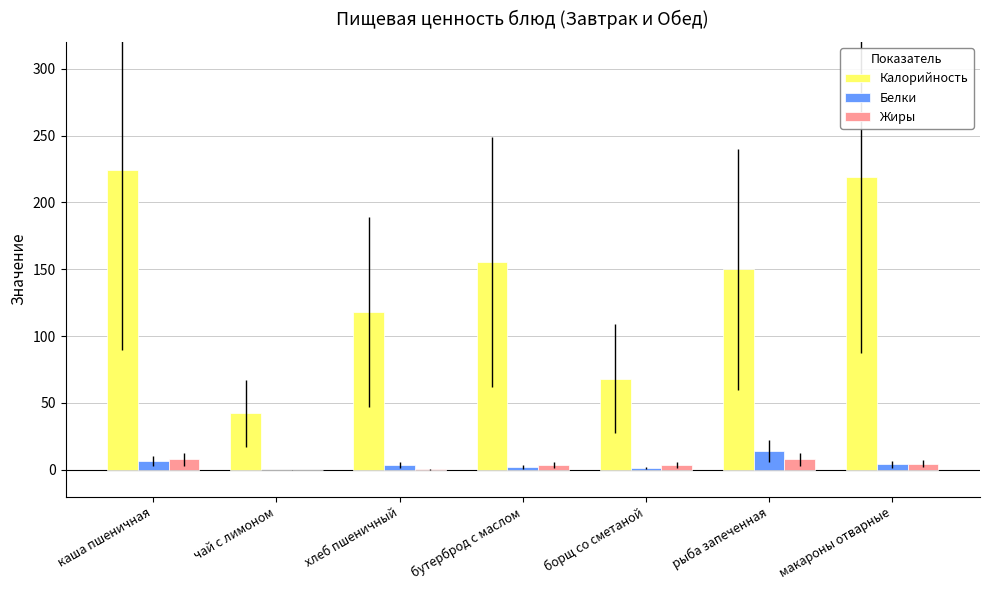

Is the value of Белки at хлеб пшеничный greater than the value of Калорийность at хлеб пшеничный?

No